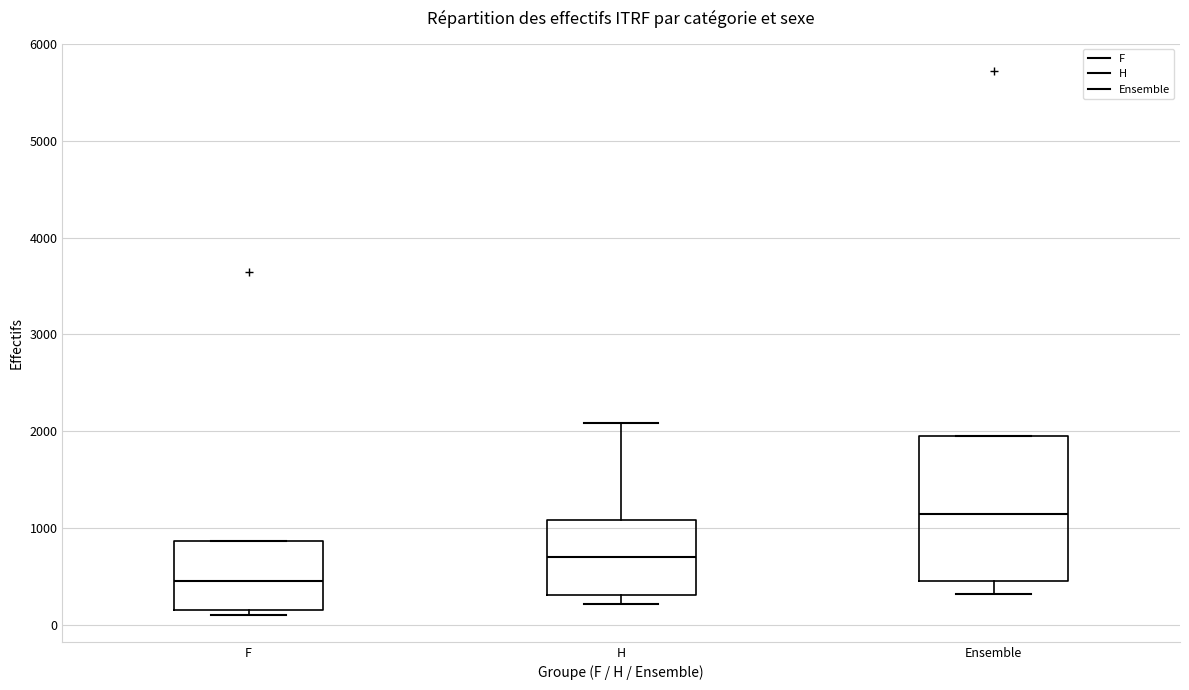

Reading left to right, read every box against the y-axis: the position of its median line, the range the box covers, and the ends of its whiskers. The values are not printed on the chart, so give them approximately, as read against the axis.

F: median 500, box 200 to 900, whiskers 100 to 900
H: median 700, box 300 to 1100, whiskers 200 to 2100
Ensemble: median 1100, box 500 to 2000, whiskers 300 to 2000